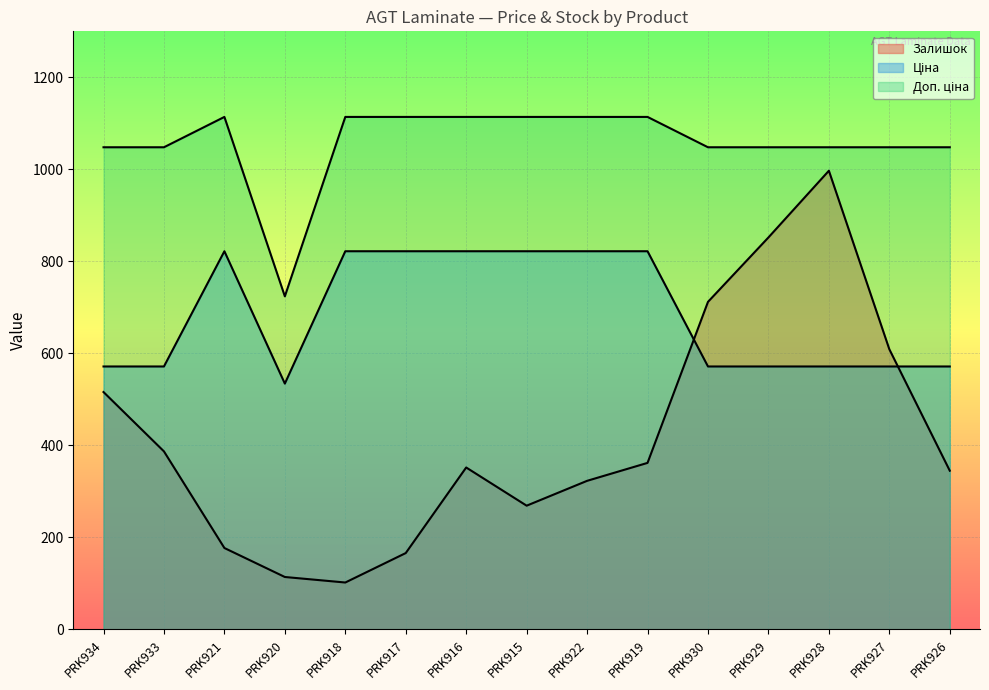

At which category does Ціна reach its first local valley?

PRK920